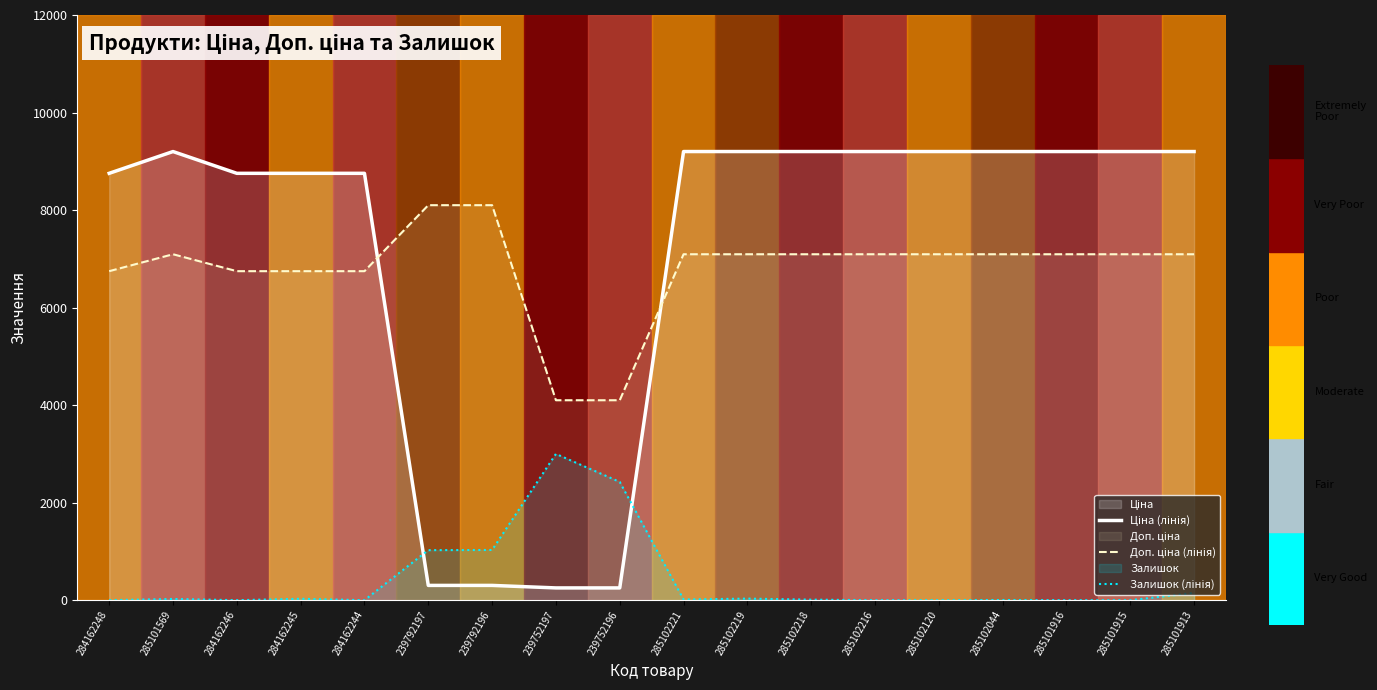

Which label corresponds to the smallest value in the chart?

284162248